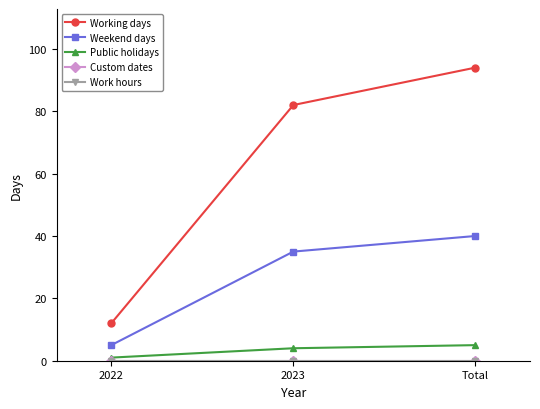

Is this an area chart (filled region under the line)?

No